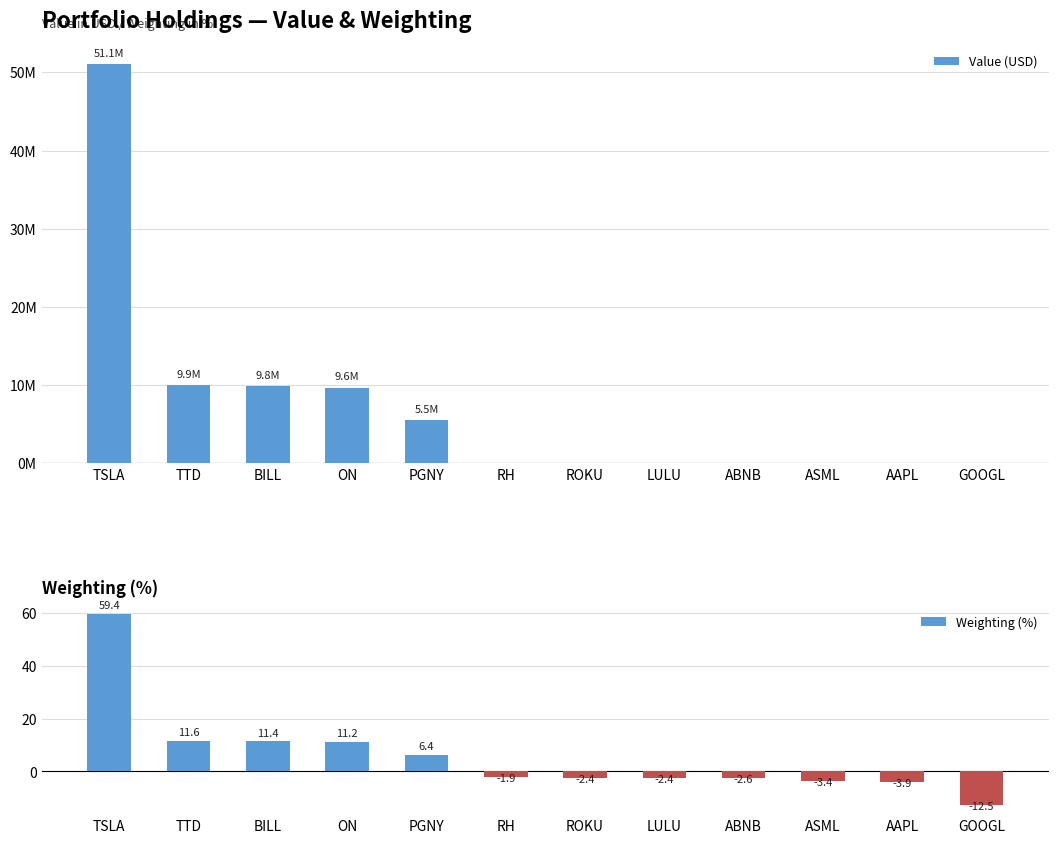

What is the value of the Weighting (%) bar at the 6th from the left?

-1.9